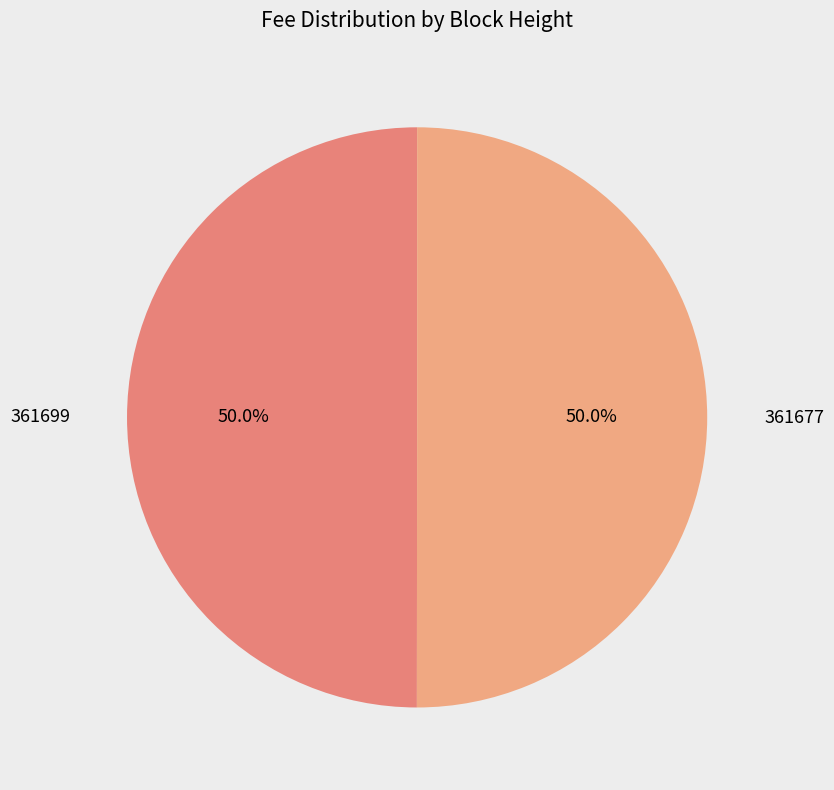

Which category has the biggest portion of the pie?

361677